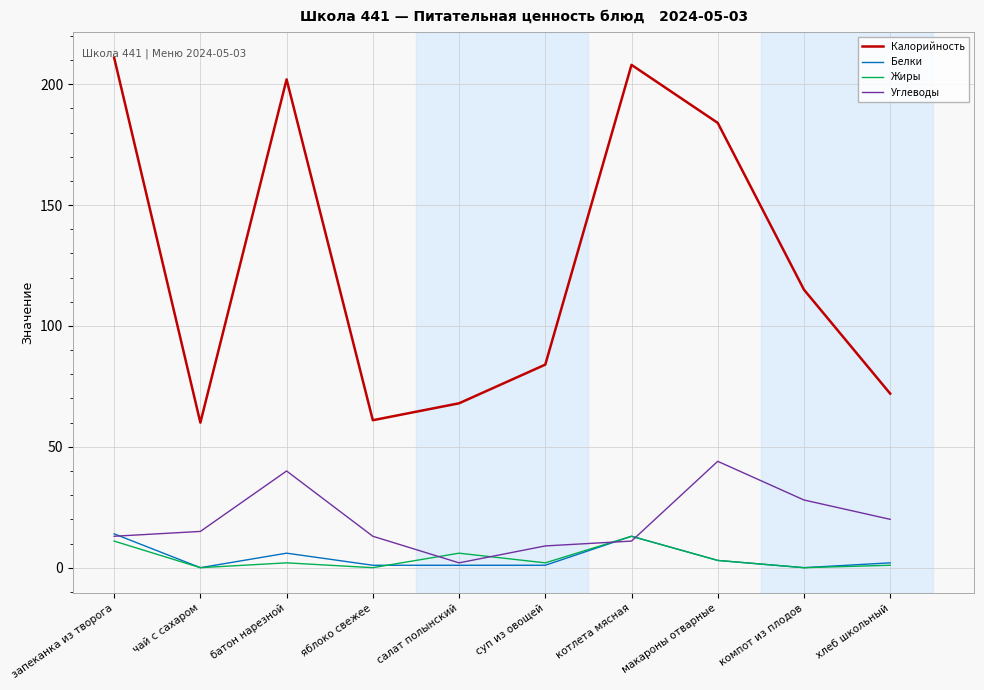

Is it true that Калорийность equals 61 at яблоко свежее?

True